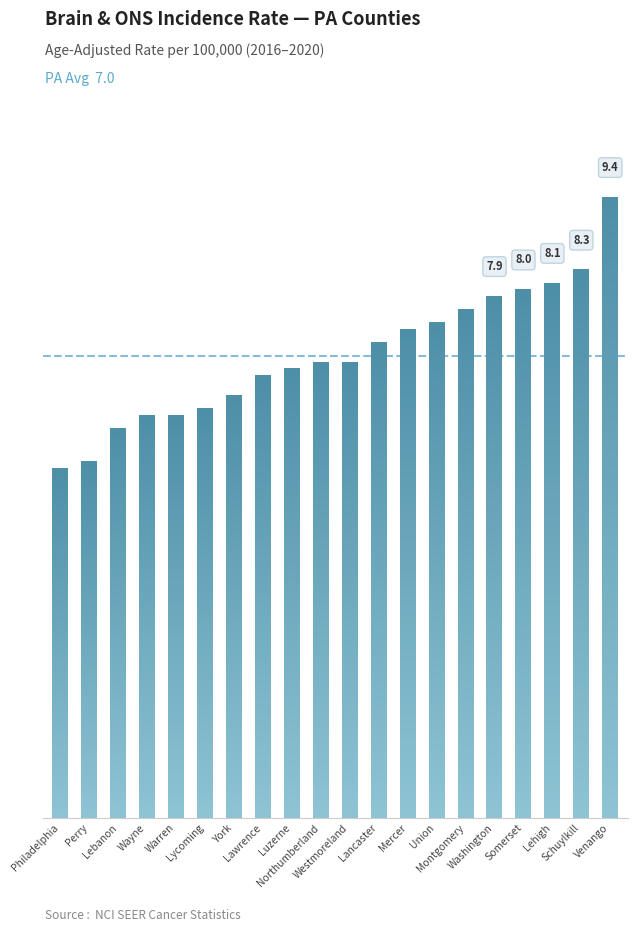

Rank the categories by value from highest to lowest.

Venango, Schuylkill, Lehigh, Somerset, Washington, Montgomery, Union, Mercer, Lancaster, Northumberland, Westmoreland, Luzerne, Lawrence, York, Lycoming, Wayne, Warren, Lebanon, Perry, Philadelphia